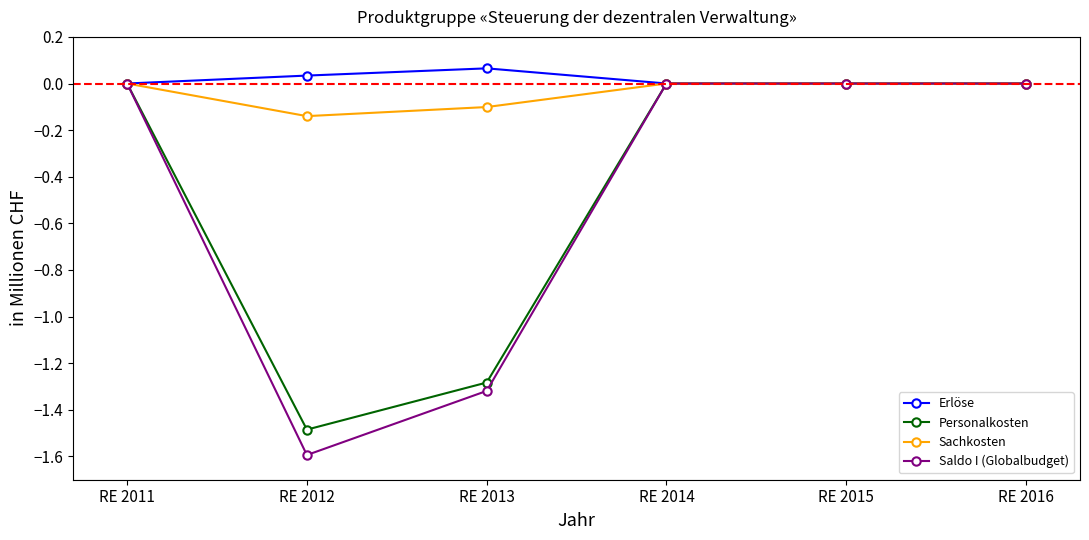

What is the value of the Personalkosten point at the 2nd from the left?

-1.5